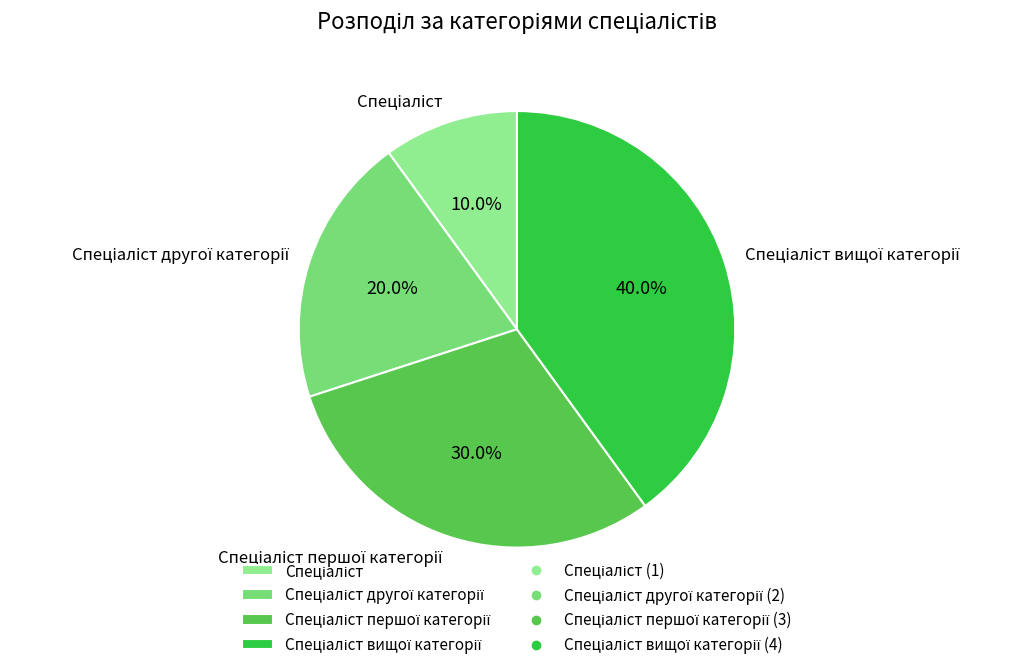

Does any single category account for the majority?

No